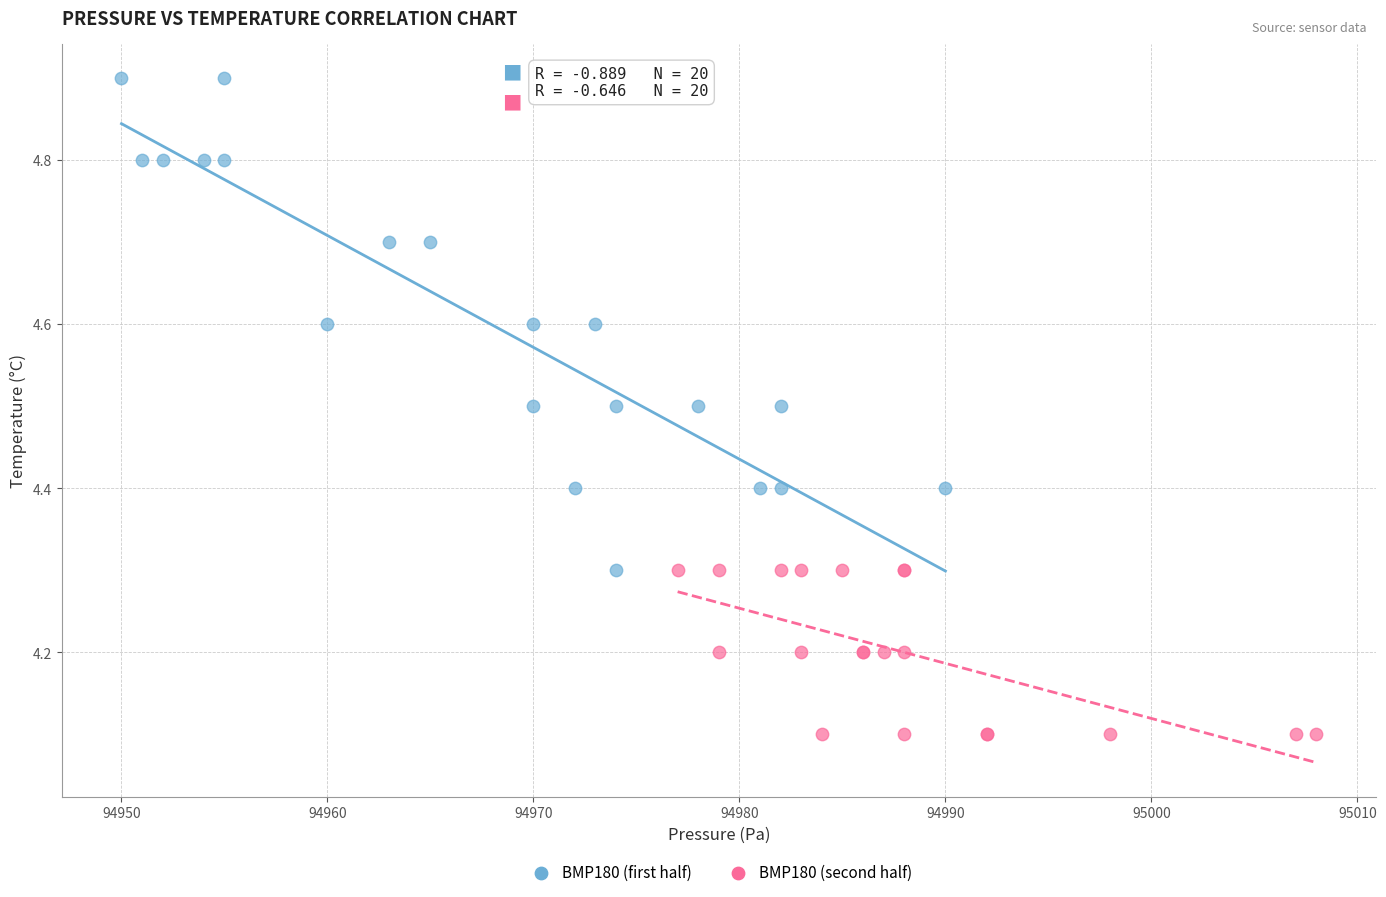

Which series has the largest Y range (max minus min)?

BMP180 (first half)